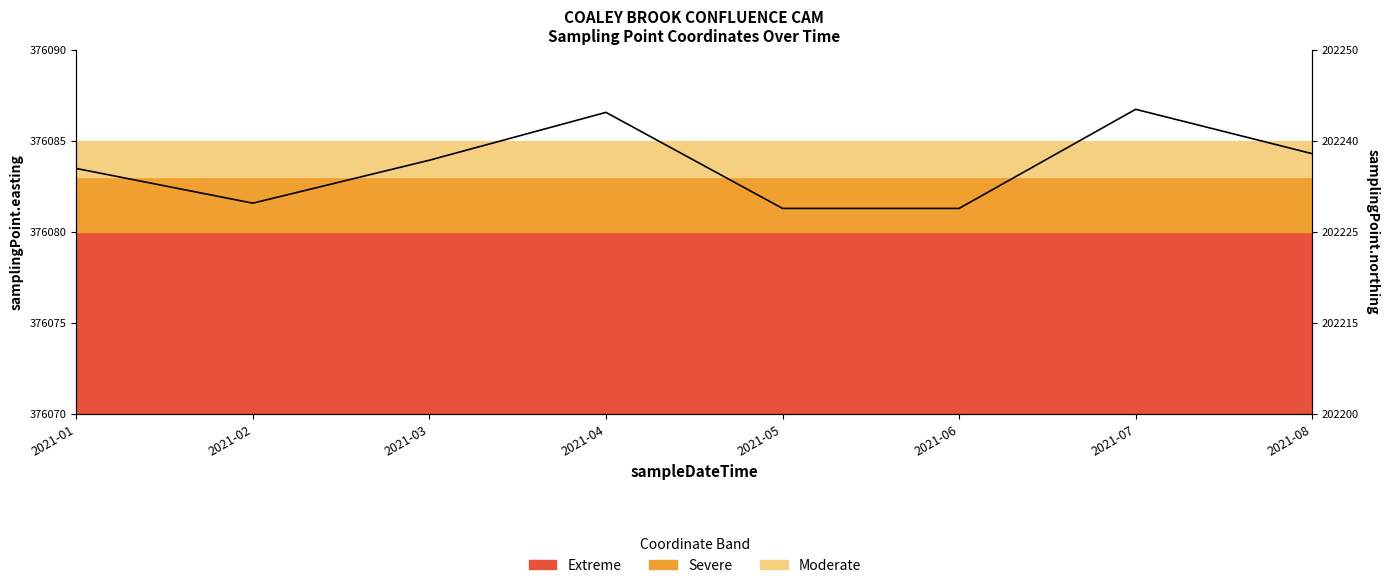

The value at 2021-02 is 14.4. True or false?

False